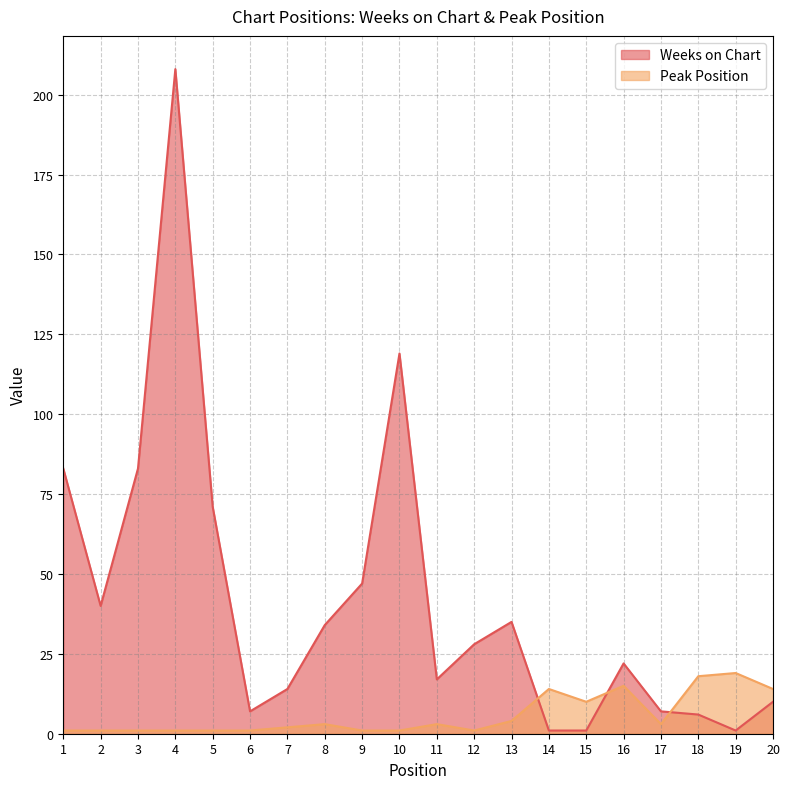

What is the approximate value of Peak Position at 11, to the nearest 5?

5